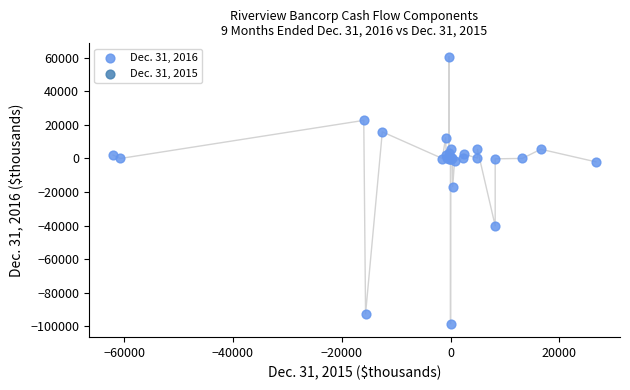

What Y value in the scatter plot is closest to -18878?

-16713